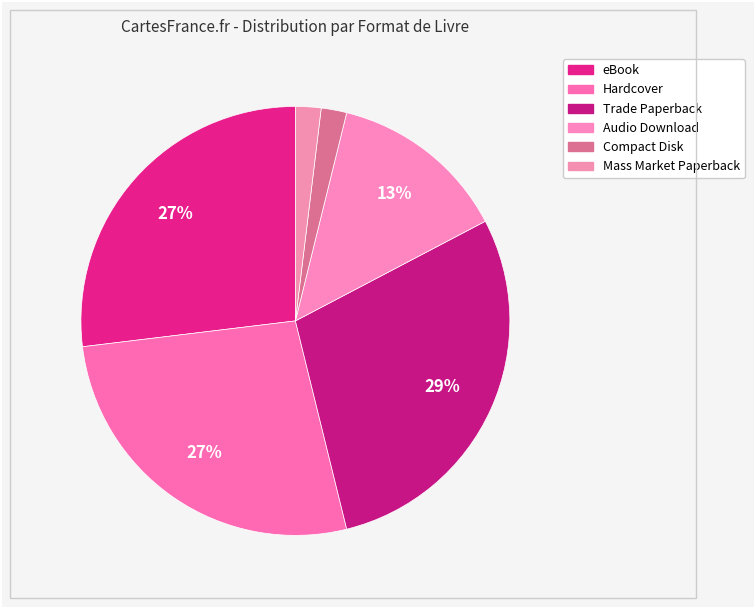

Count the number of slices in the pie.

6